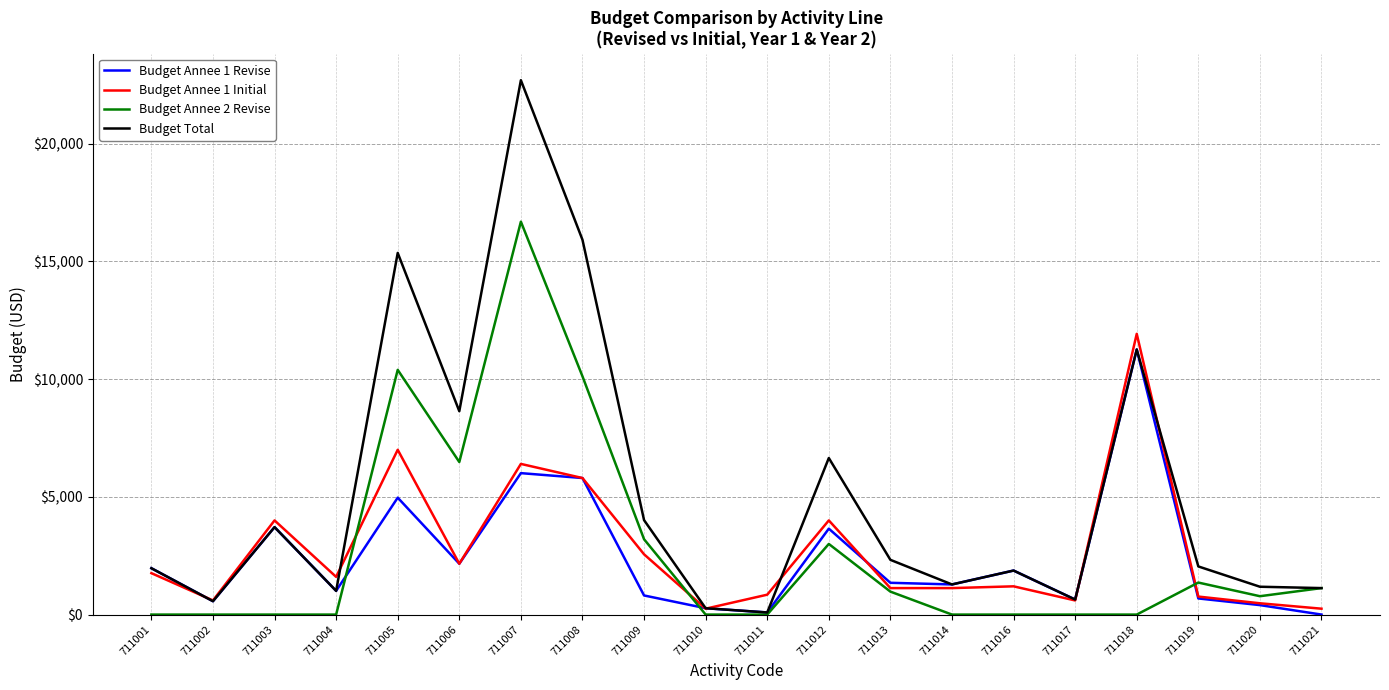

The value of Budget Annee 2 Revise at 711006 is 6480.0. True or false?

True